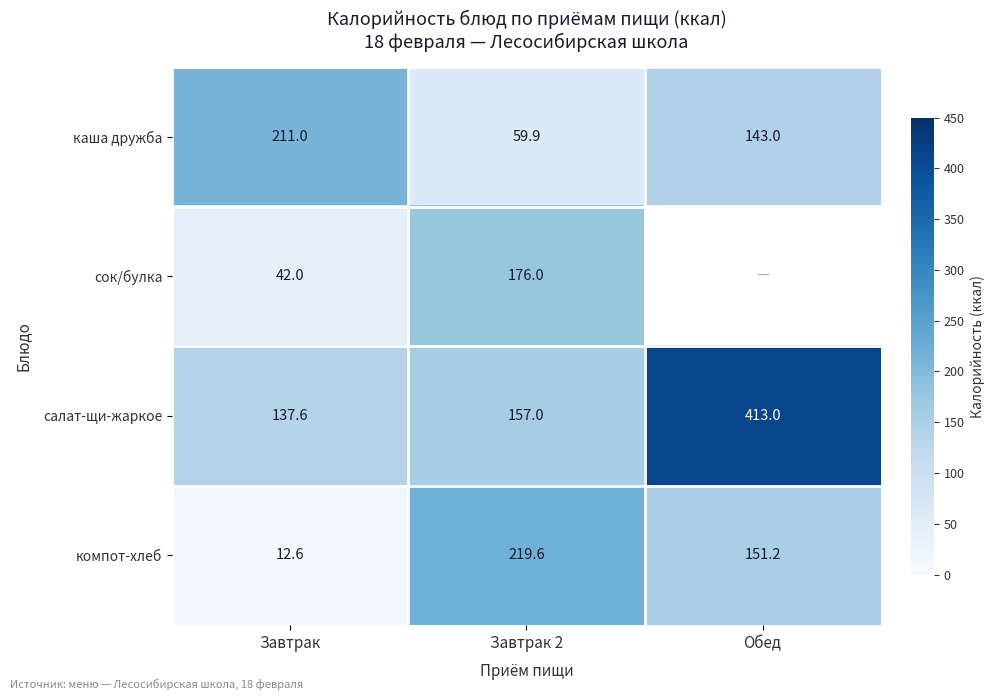

What is the sum of all компот-хлеб values?

383.4